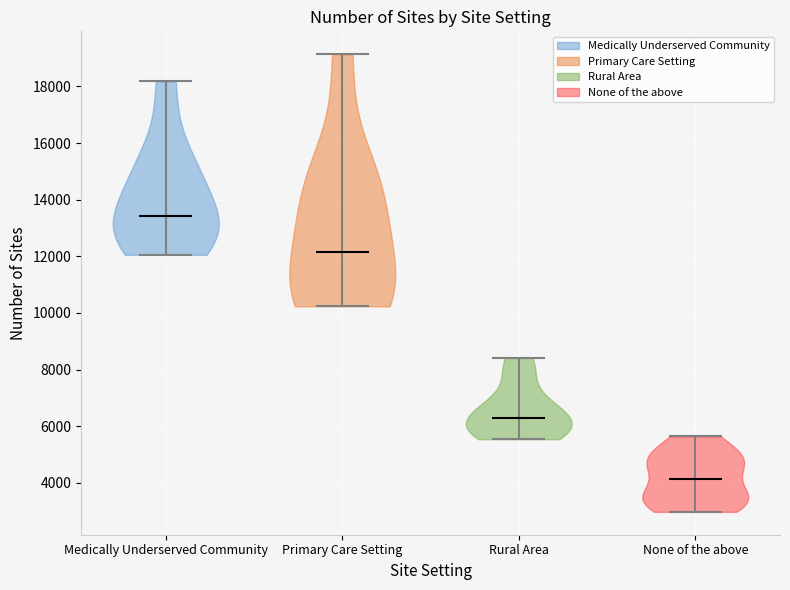

Which violin has the highest median line?

Medically Underserved Community